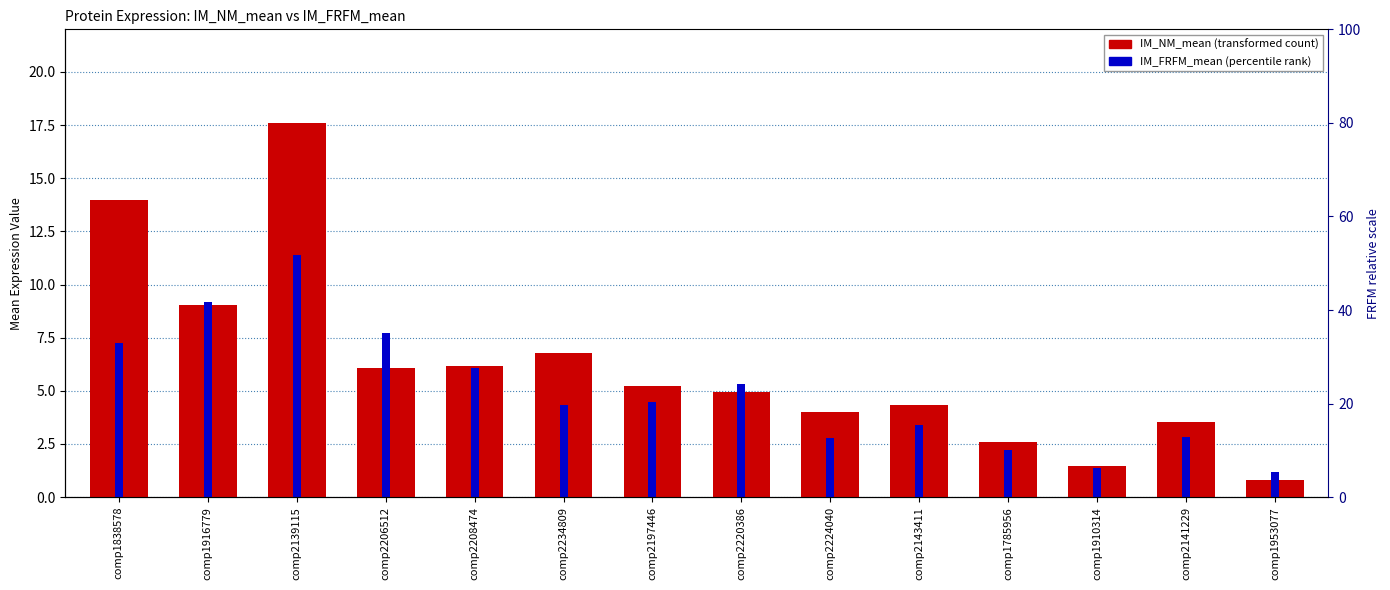

What is the total value across all series at comp2220386?

10.2